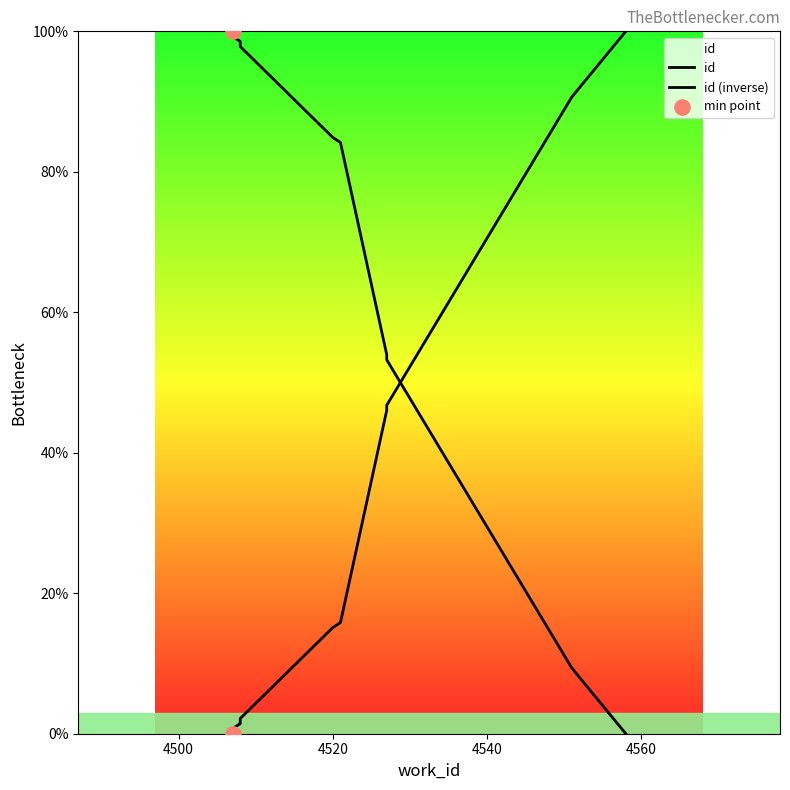

At how many categories does at least one series exceed 64?

8